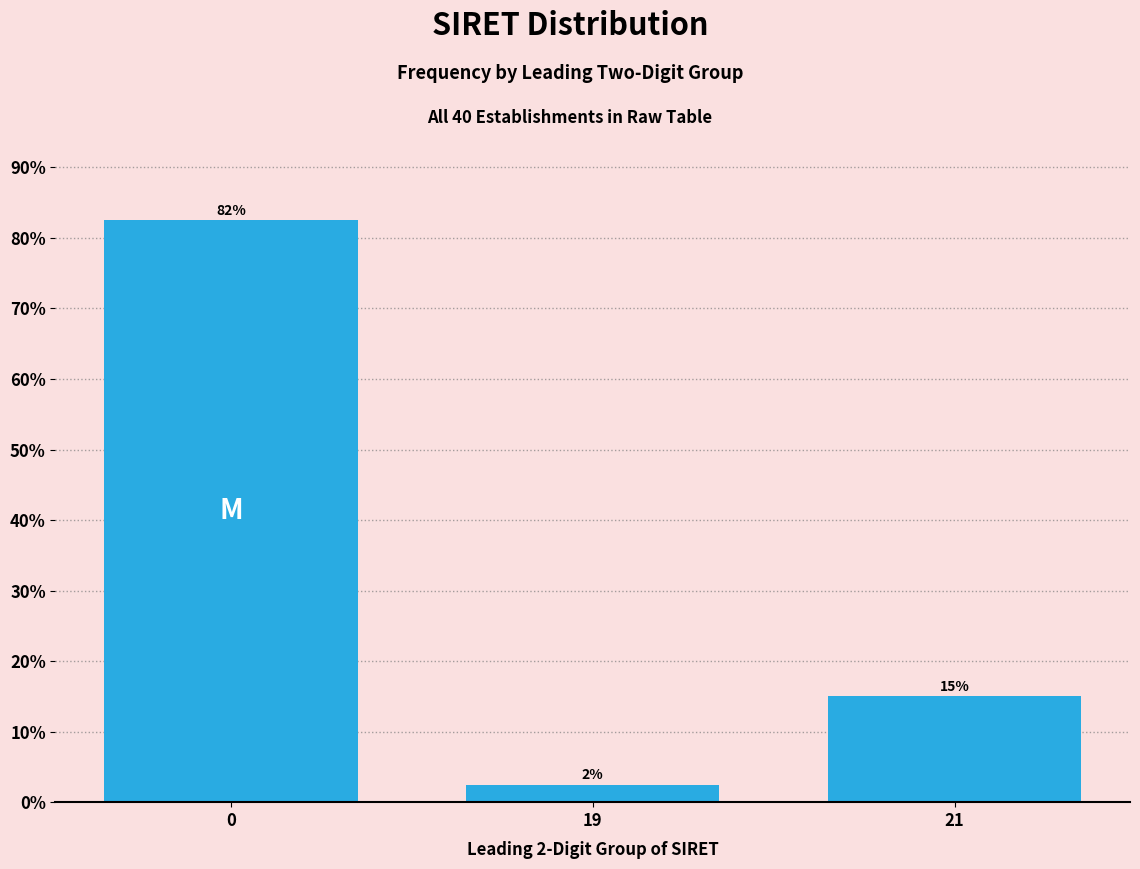

Does the chart contain any negative values?

No